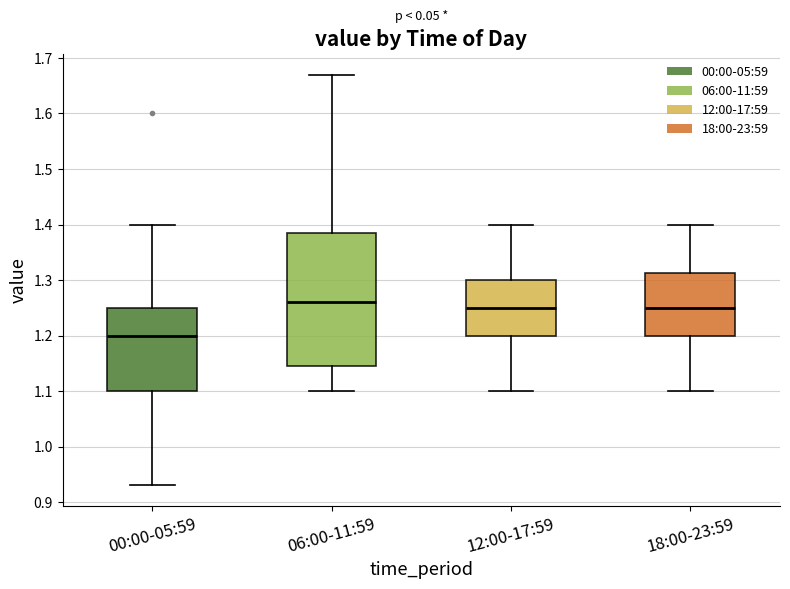

Which box's median line is the highest?

06:00-11:59